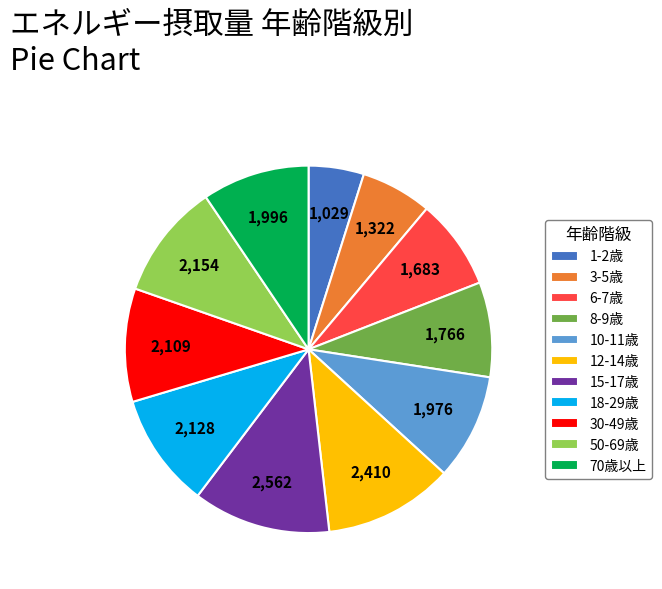

Combined, do 50-69歳 and 30-49歳 account for over 50%?

No